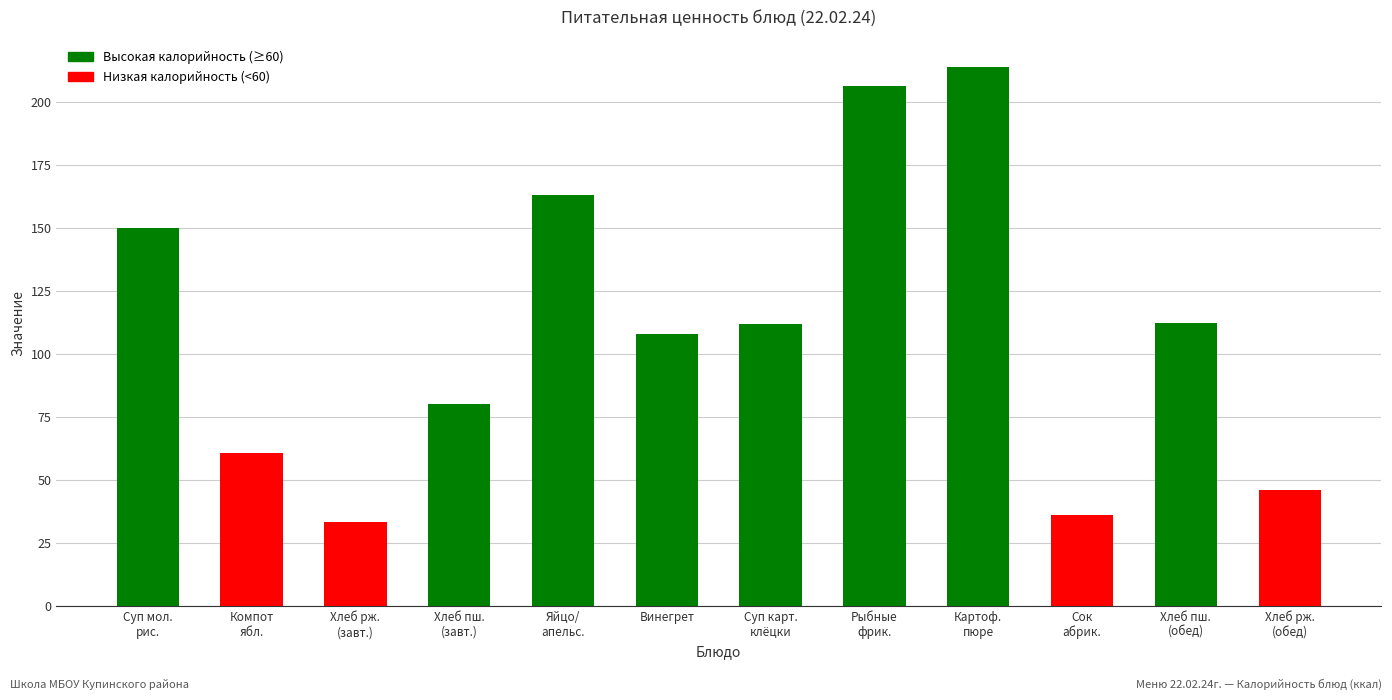

Which label corresponds to the largest value in the chart?

Картоф.
пюре